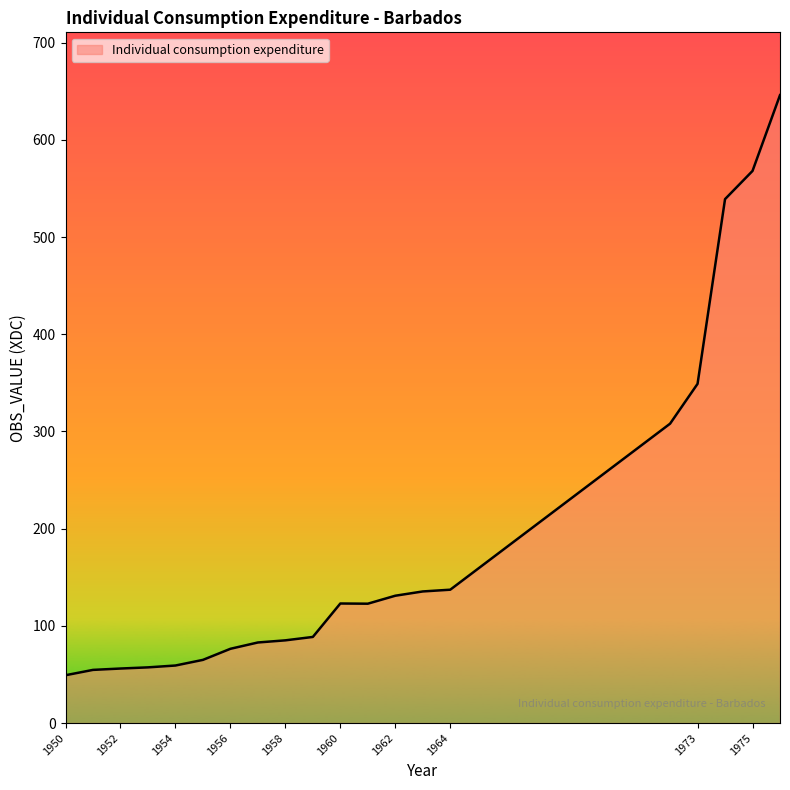

What is the maximum value shown in the chart?

646.0